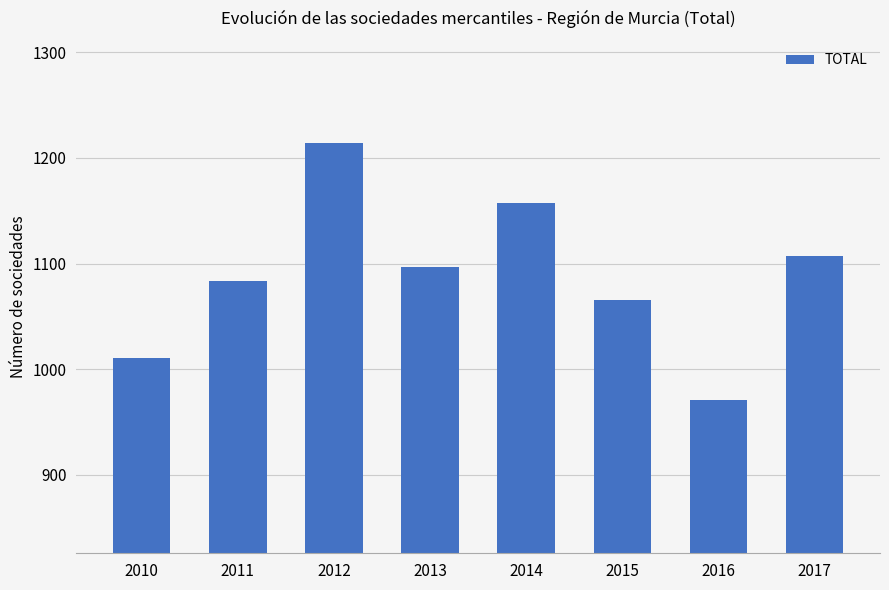

True or false: the data shows 1157 at 2014.

True